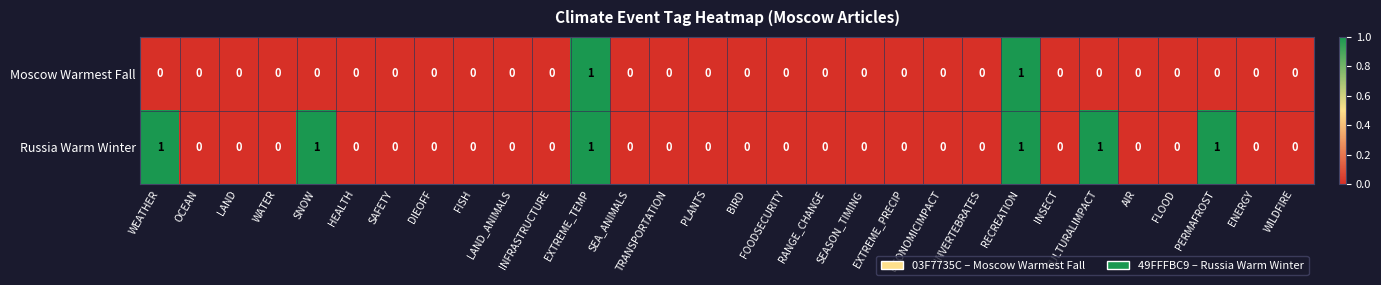

True or false: Russia Warm Winter has a value of 1 at PERMAFROST.

True